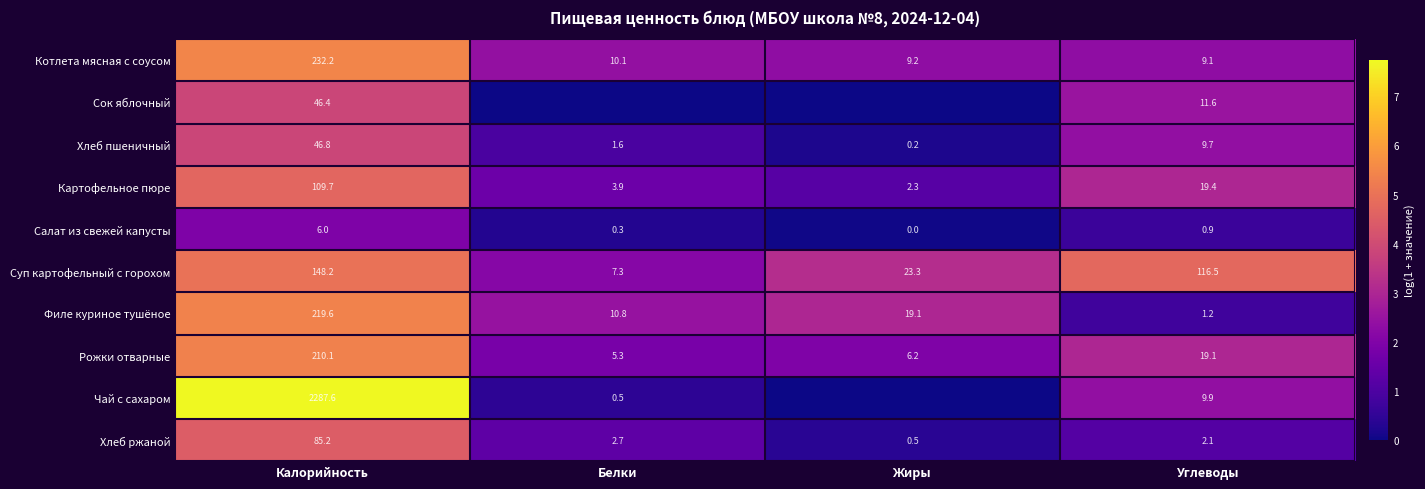

Count the number of categories in the chart.

4